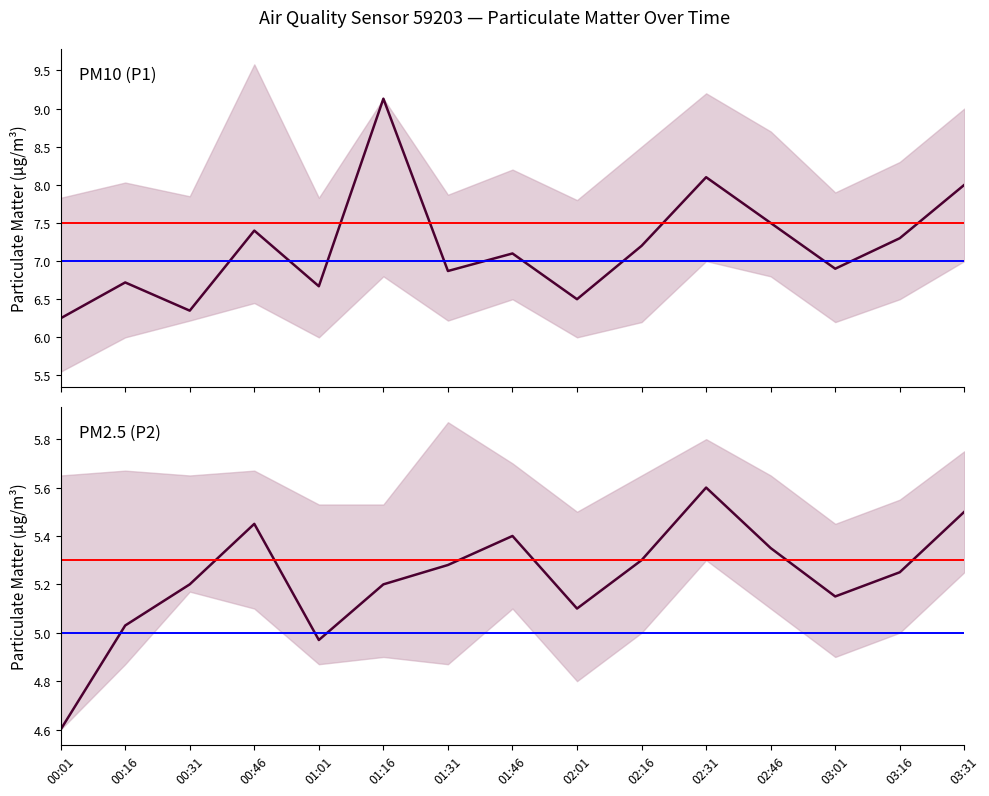

What is the average value of the P1 series?

7.2